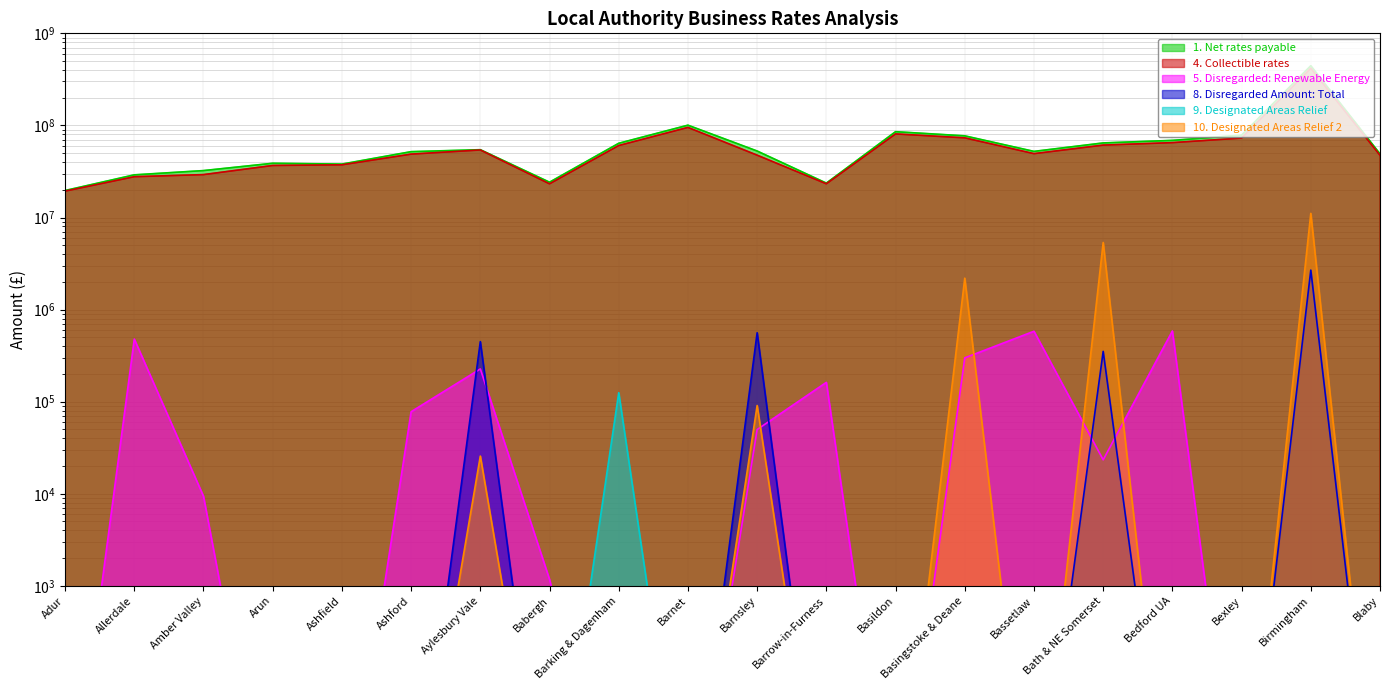

What is the difference between the 8. Disregarded Amount: Total values at Birmingham and Bexley?

2683934